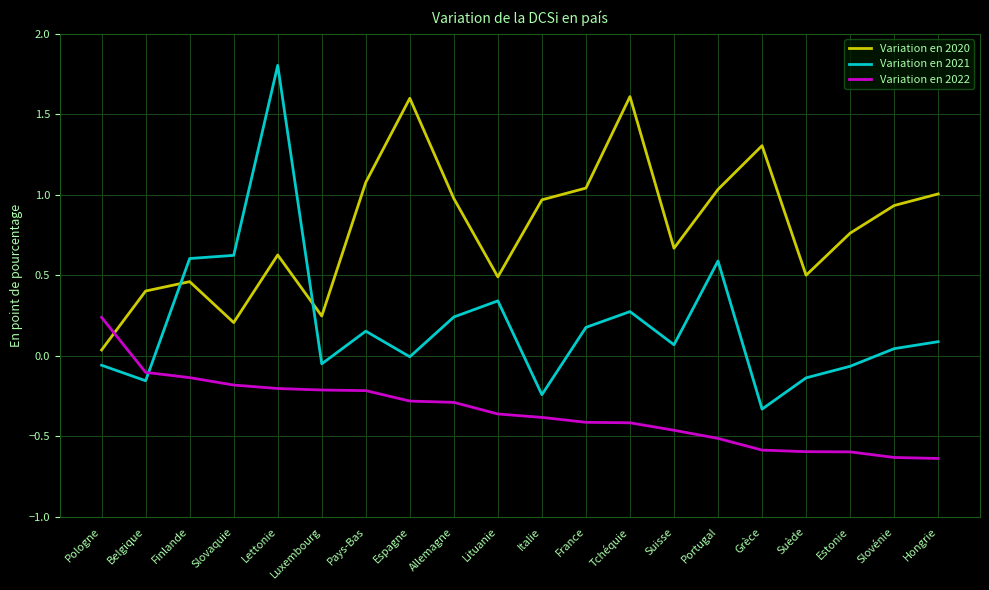

At which label does Variation en 2022 reach its peak?

Pologne